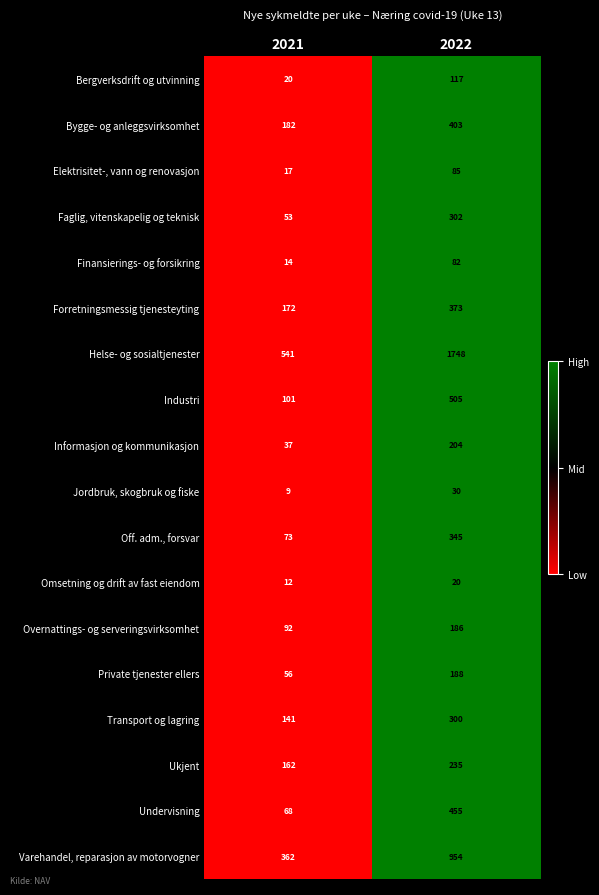

What is the approximate value of Varehandel, reparasjon av motorvogner at 2021?

362